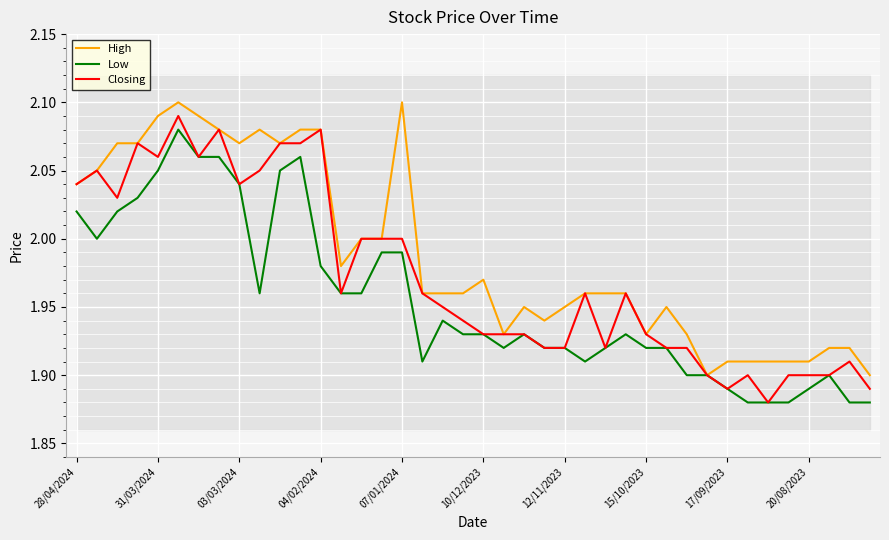

Between 14 and 19, which series saw the biggest shift?

Closing